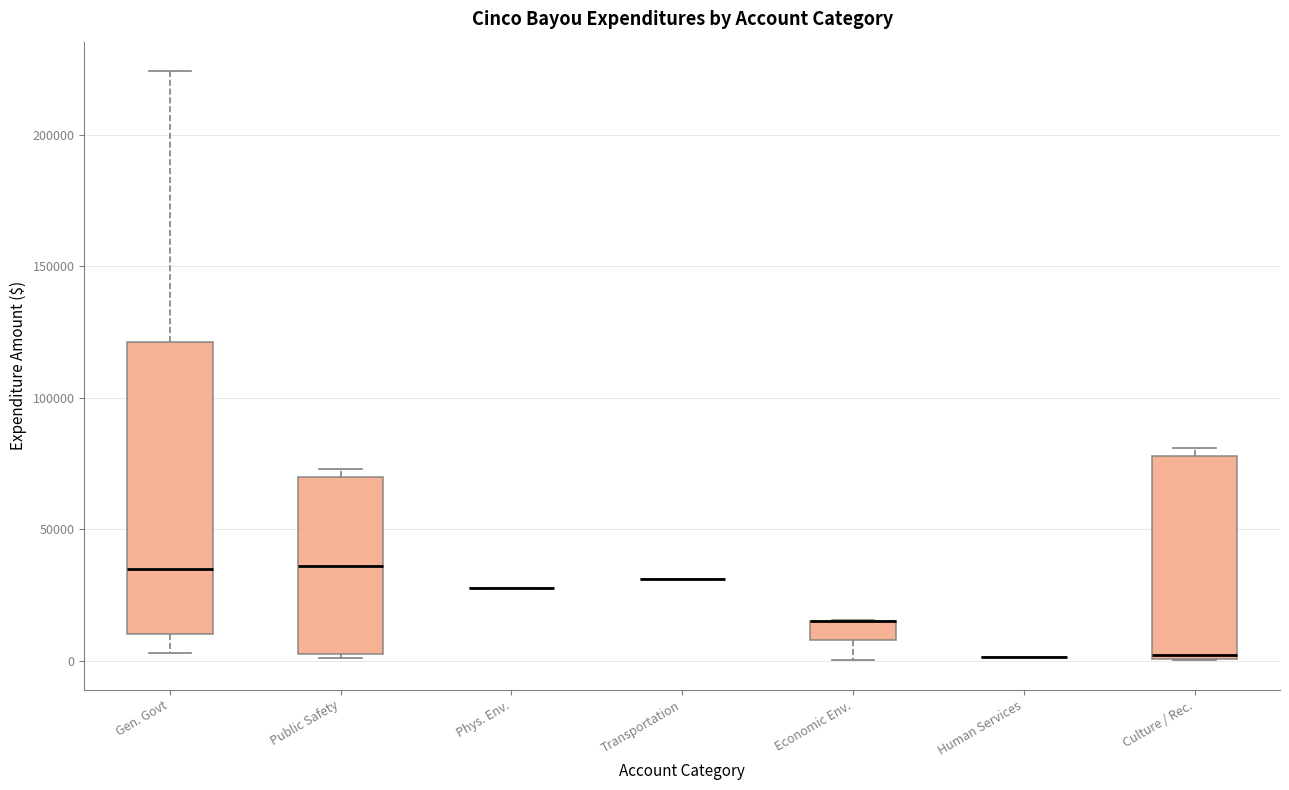

Which box is the tallest, from its lower edge to its upper edge?

Gen. Govt